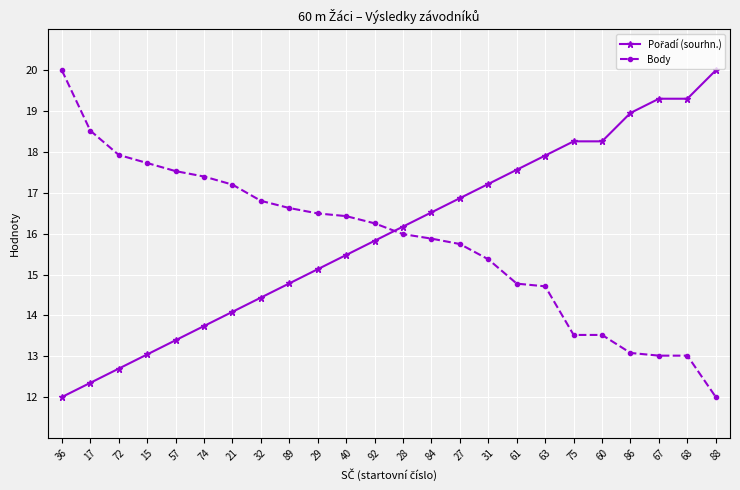

What is the spread (max minus min) of values at 40?

1.0